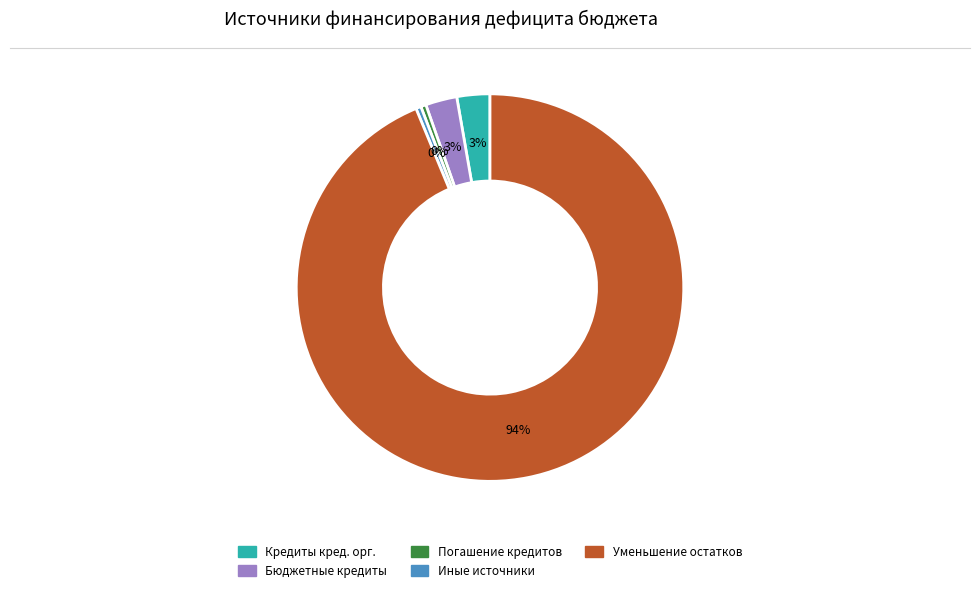

Is there any slice that represents more than half of the pie?

Yes